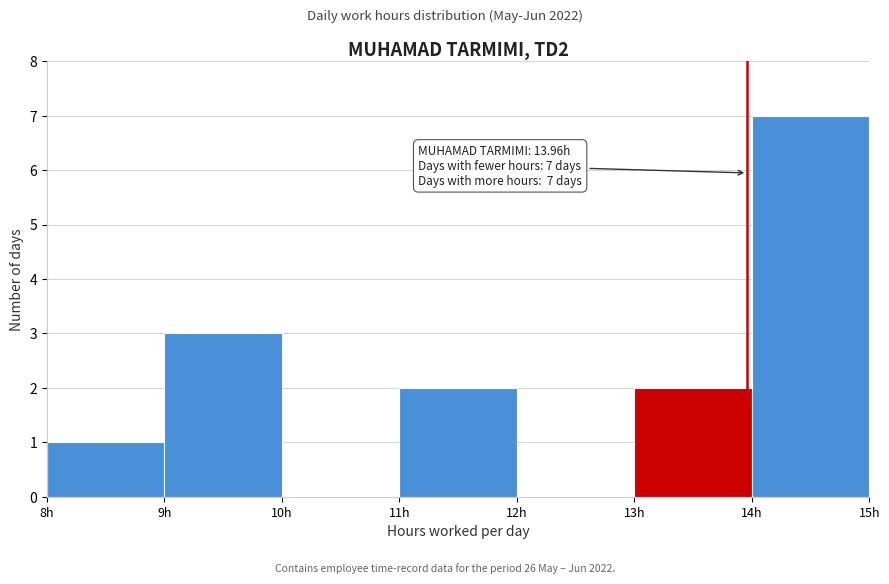

Over which range of the x-axis is the bar tallest?

14 to 15